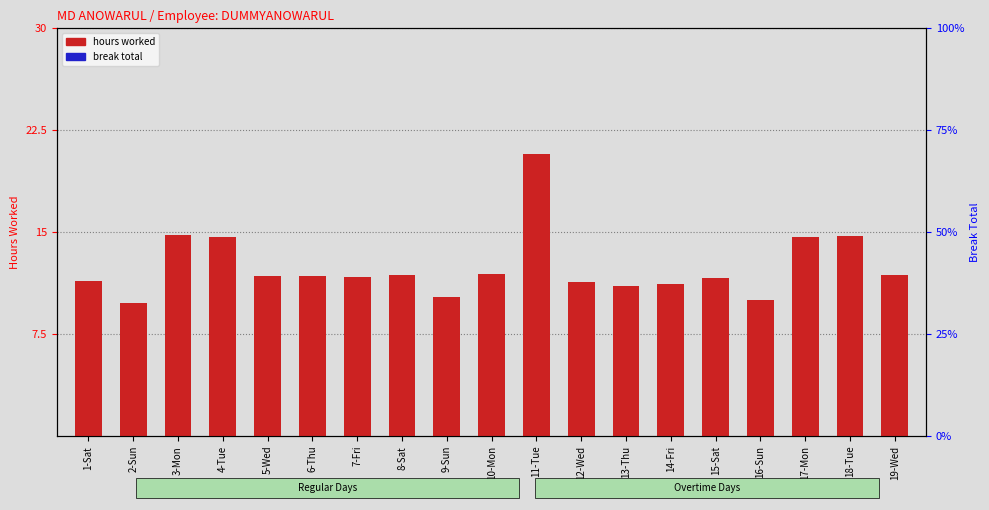

Rank the series at 1-Sat from lowest to highest value.

break total, hours worked